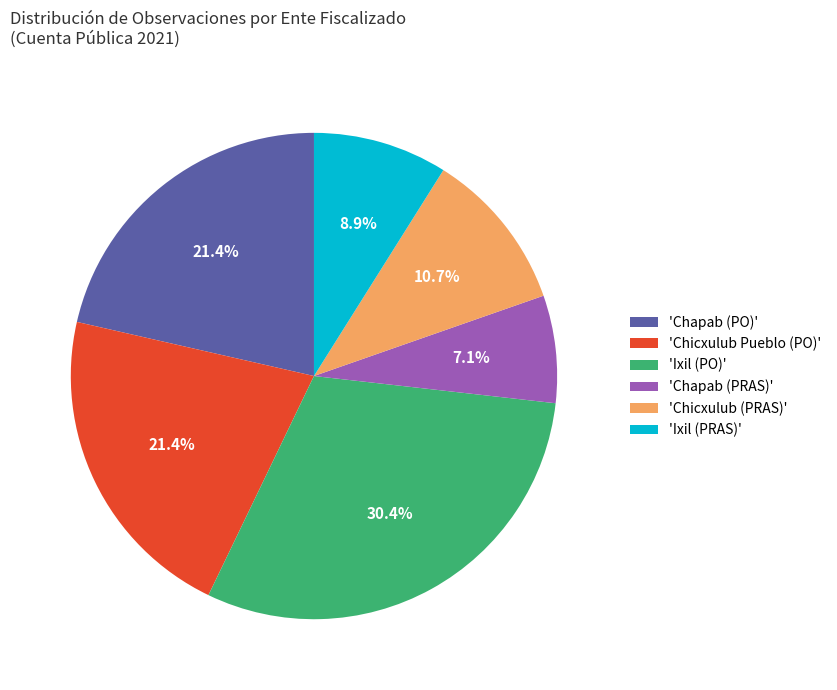

What is the smallest slice in the pie chart?

'Chapab (PRAS)'